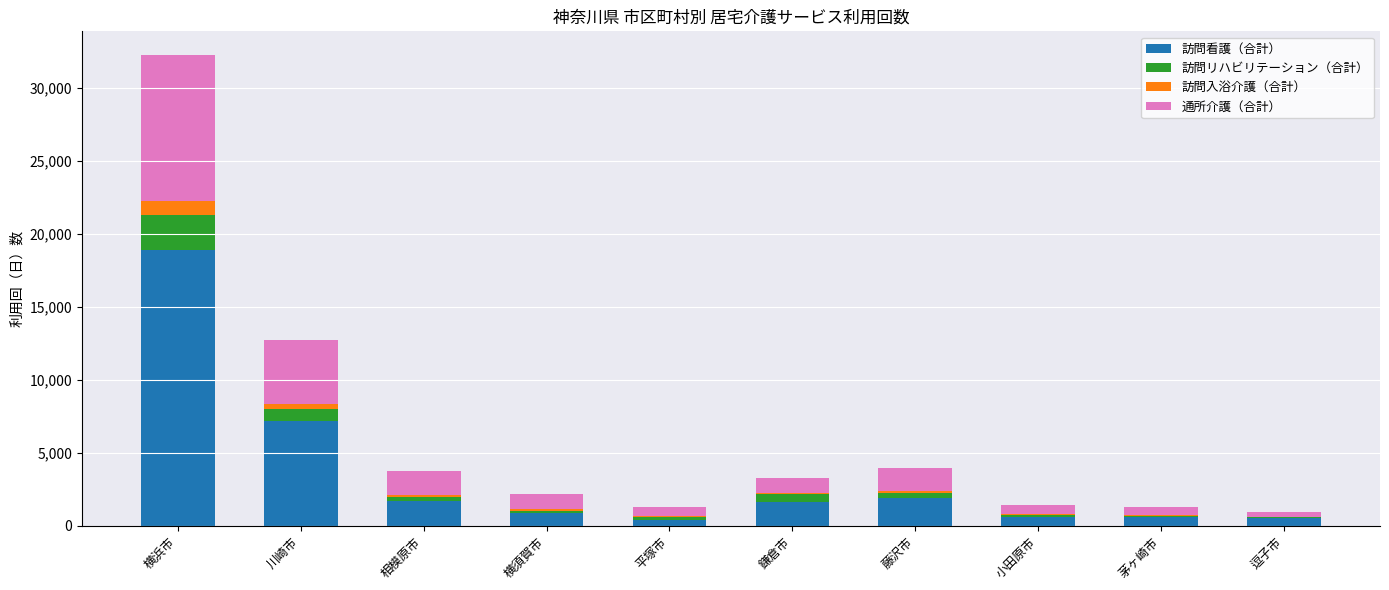

Does the chart contain stacked bars?

Yes